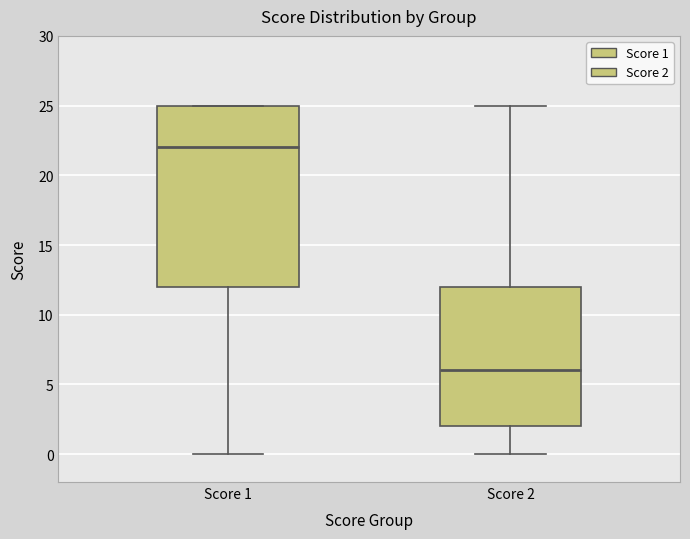

Reading left to right, read every box against the y-axis: the position of its median line, the range the box covers, and the ends of its whiskers. The values are not printed on the chart, so give them approximately, as read against the axis.

Score 1: median 22, box 12 to 25, whiskers 0 to 25
Score 2: median 6, box 2 to 12, whiskers 0 to 25